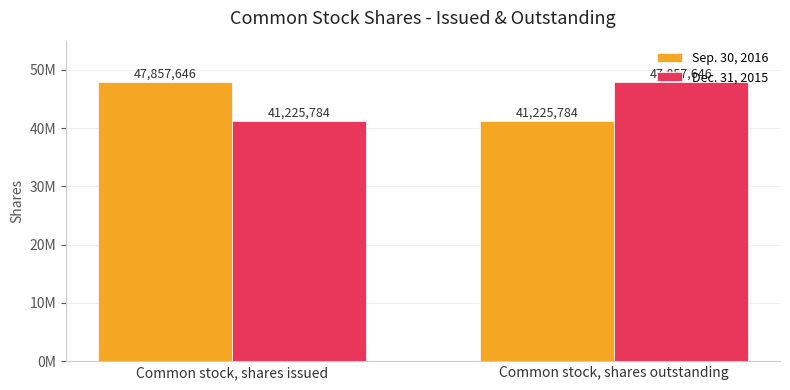

Does the chart contain any negative values?

No